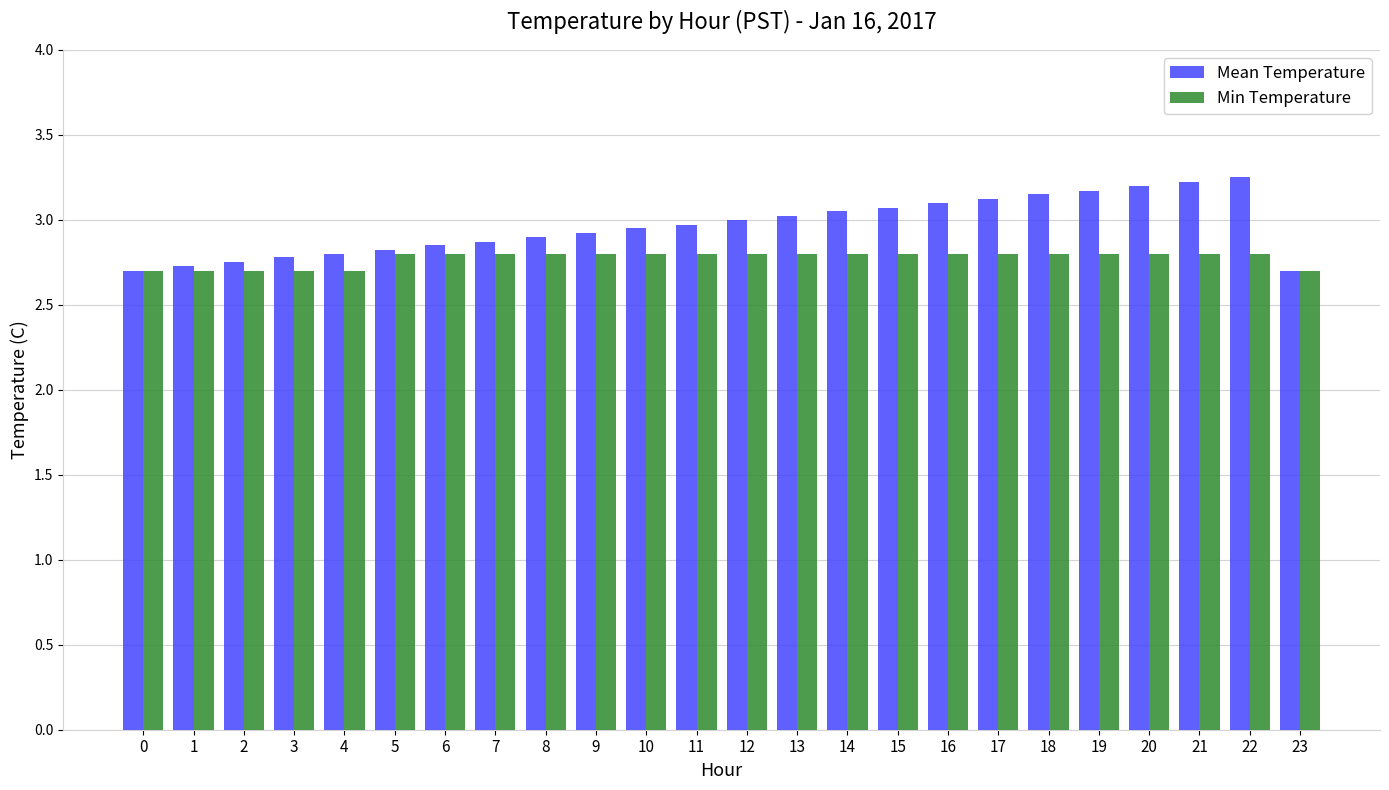

Between 3 and 12, which series saw the biggest shift?

Mean Temperature